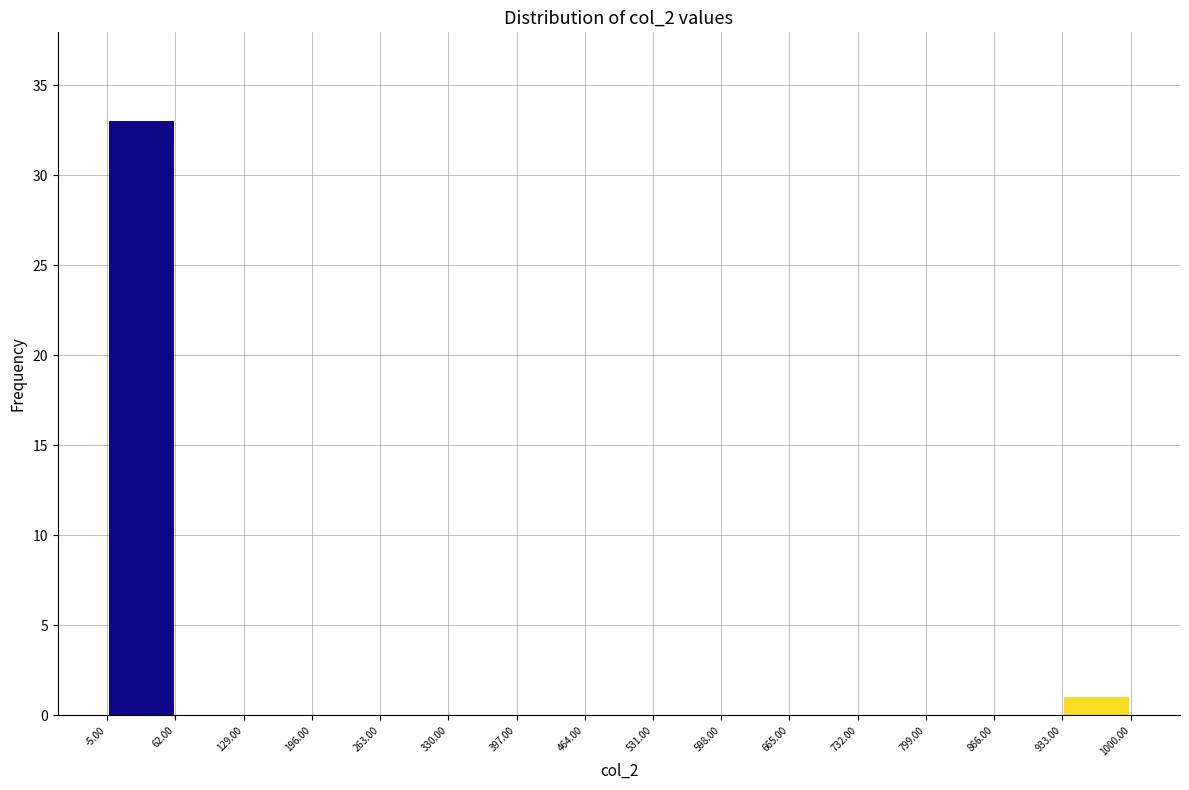

What is the height of the bar covering -5.00 to 62.00 on the x-axis? The values are not printed on the chart, so give them approximately, as read against the axis.

33